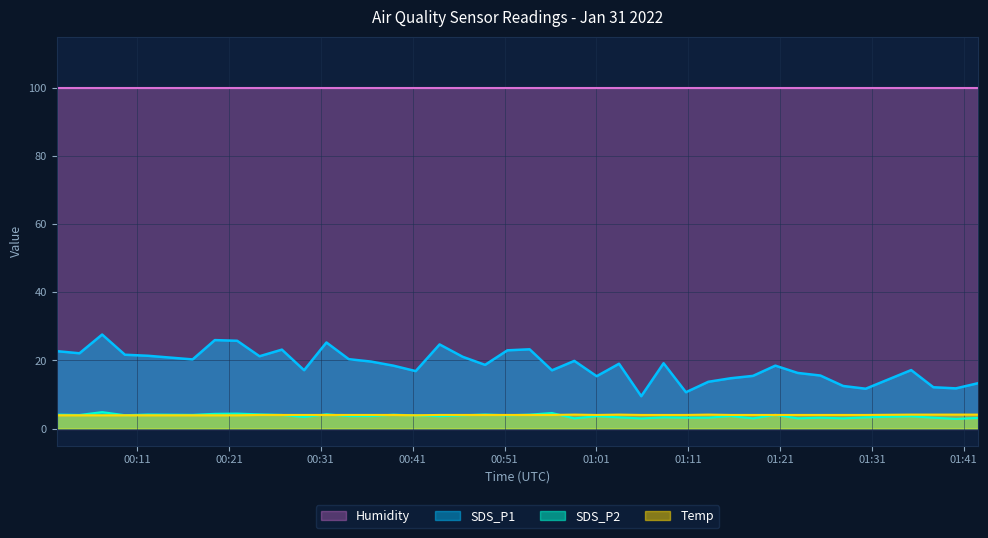

True or false: SDS_P1 and SDS_P2 intersect in this chart.

False